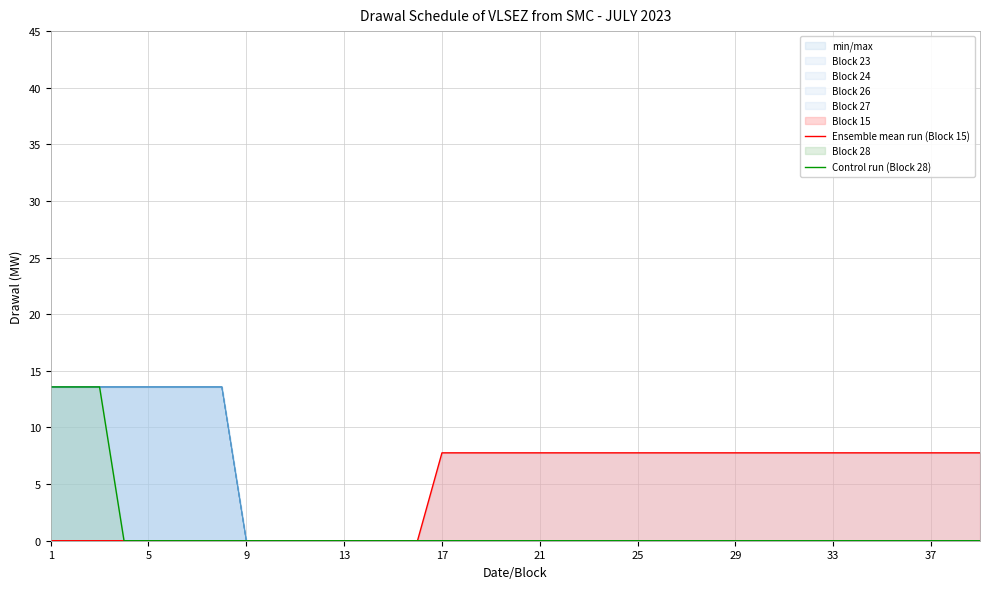

List the series in order of their overall mean, highest first.

Ensemble mean run (Block 15), Control run (Block 28)